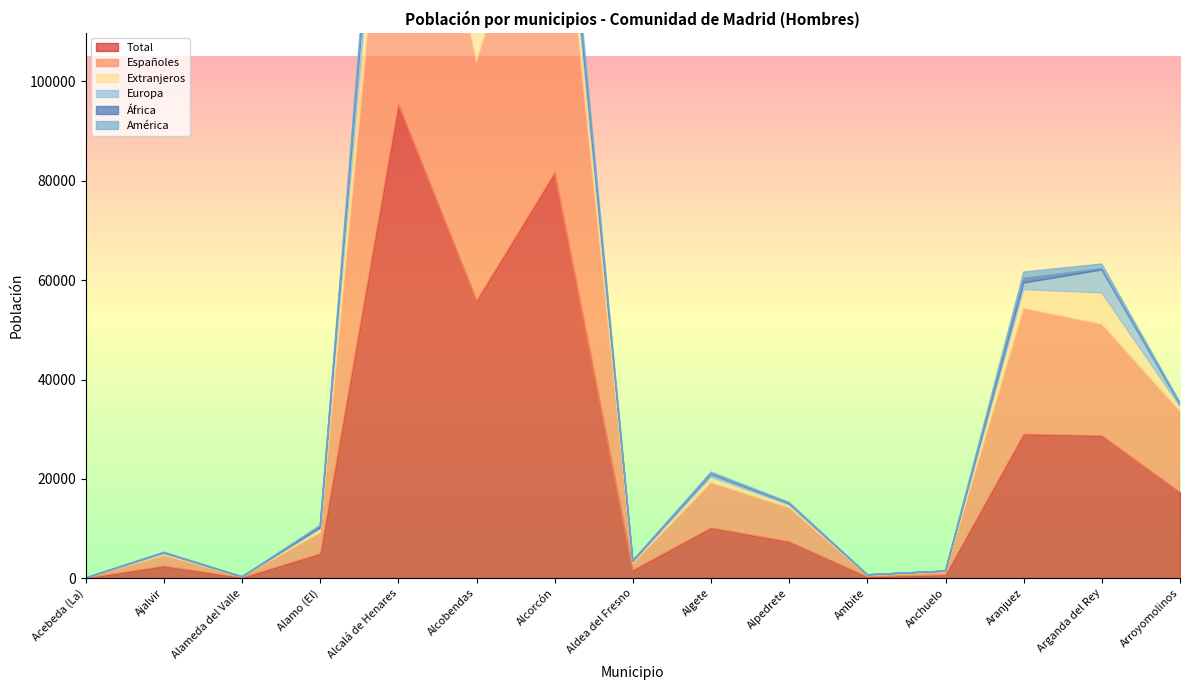

Between Alamo (El) and Aldea del Fresno, which is larger?

Alamo (El)